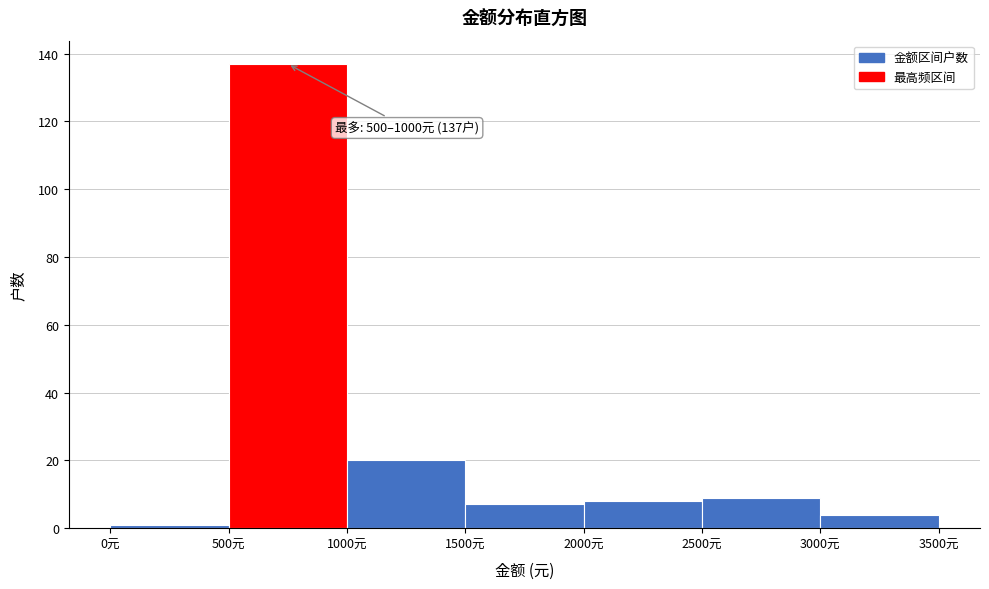

Over which range of the x-axis is the bar tallest?

500 to 1000